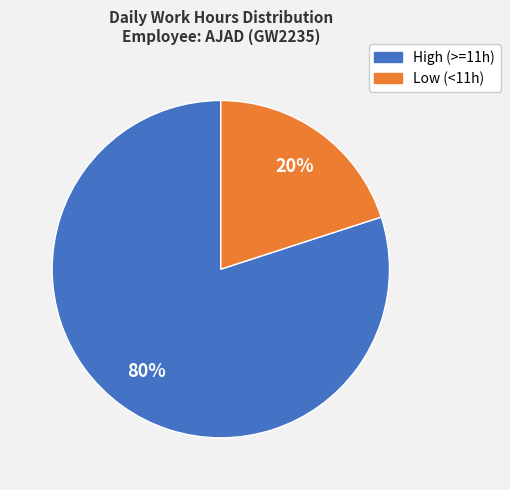

To the nearest percent, what is the average slice percentage?

50%